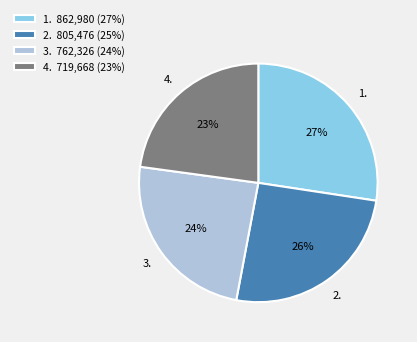

Rank the categories by value from lowest to highest.

4. 719,668 (23%), 3. 762,326 (24%), 2. 805,476 (25%), 1. 862,980 (27%)